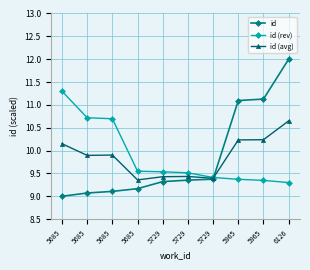

What is the value of the id point at the 5th from the left?

9.3